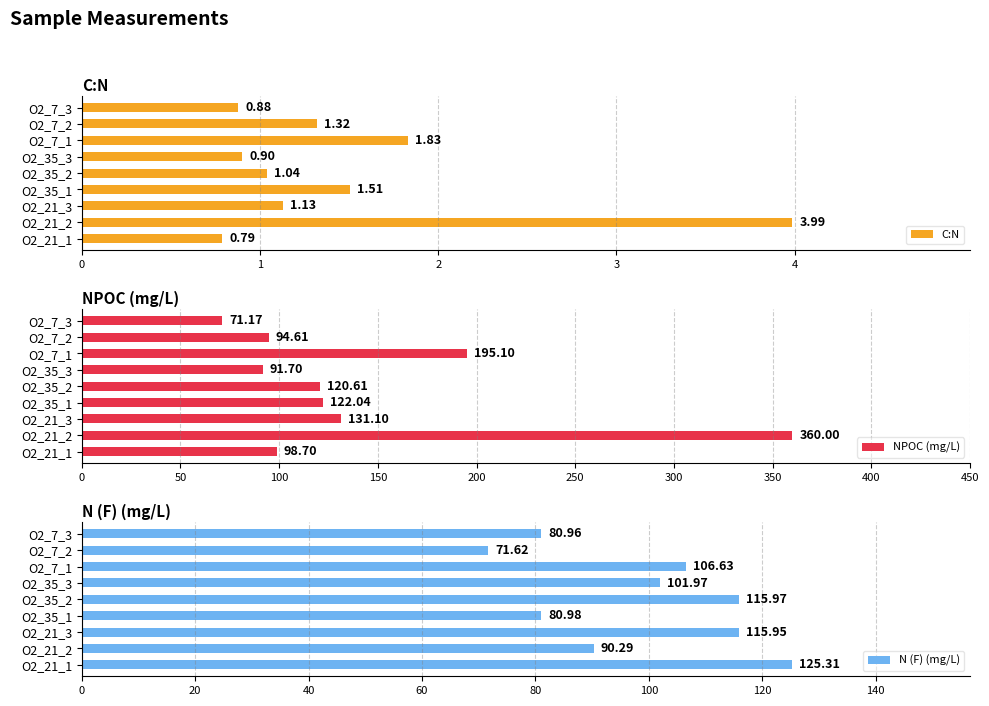

Rank the series by their average value, from highest to lowest.

NPOC (mg/L), N (F) (mg/L), C:N